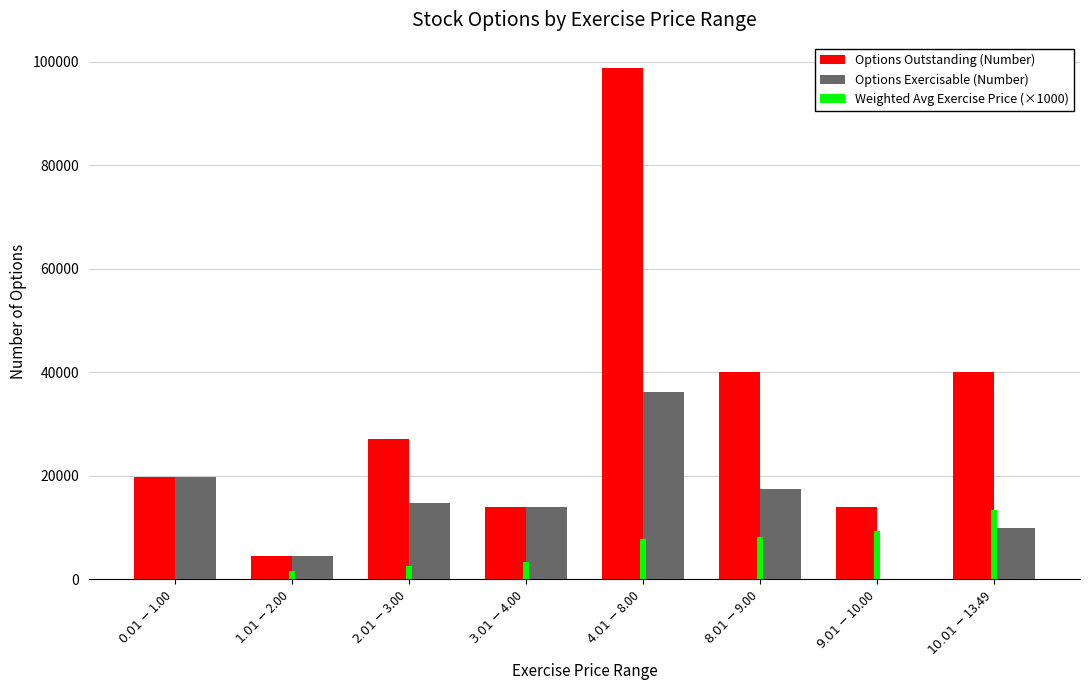

What are all the series names shown in the legend?

Options Outstanding (Number), Options Exercisable (Number), Weighted Avg Exercise Price (×1000)